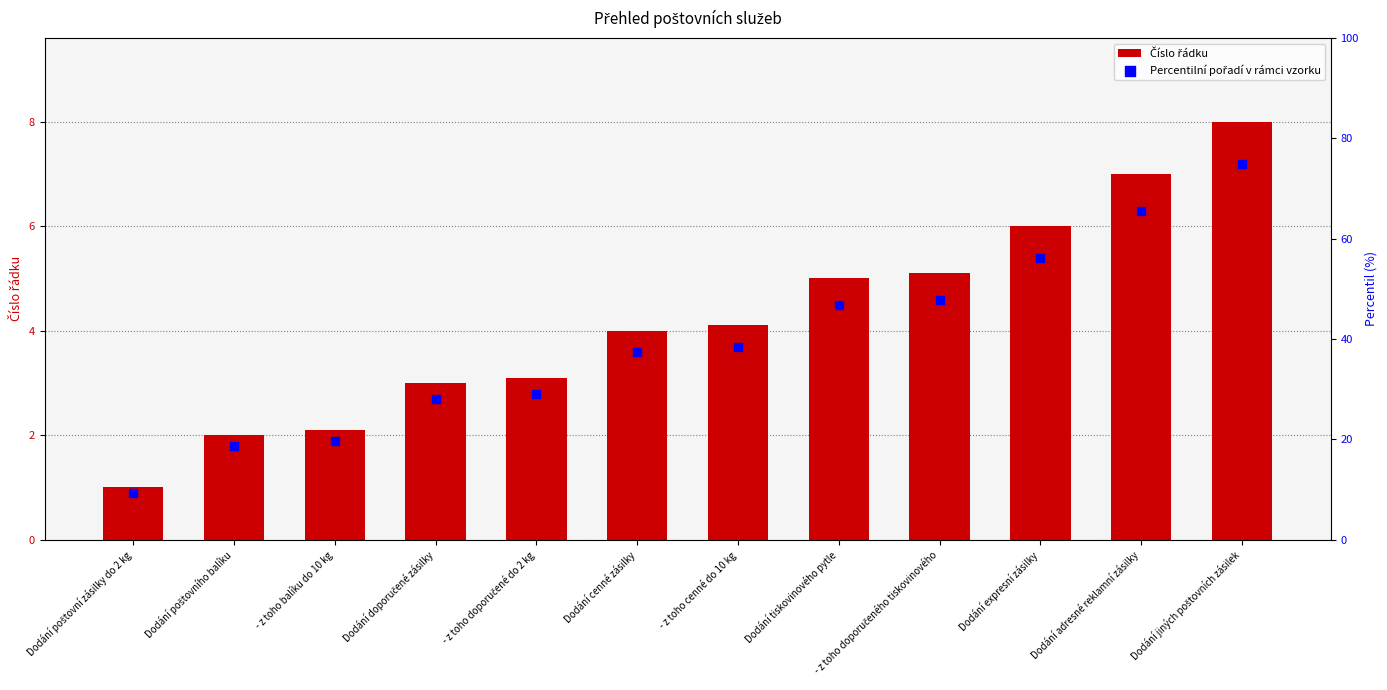

What is the total value across all series at Dodání poštovní zásilky do 2 kg?

10.4